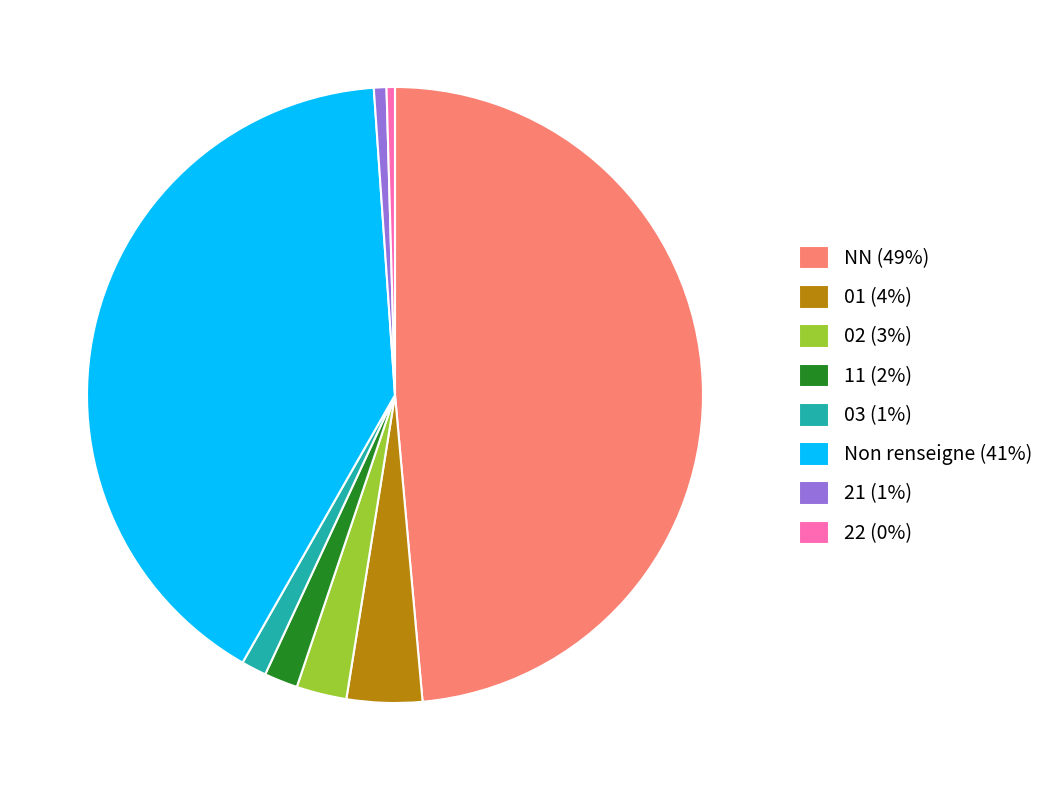

Which slice is the largest?

NN (49%)